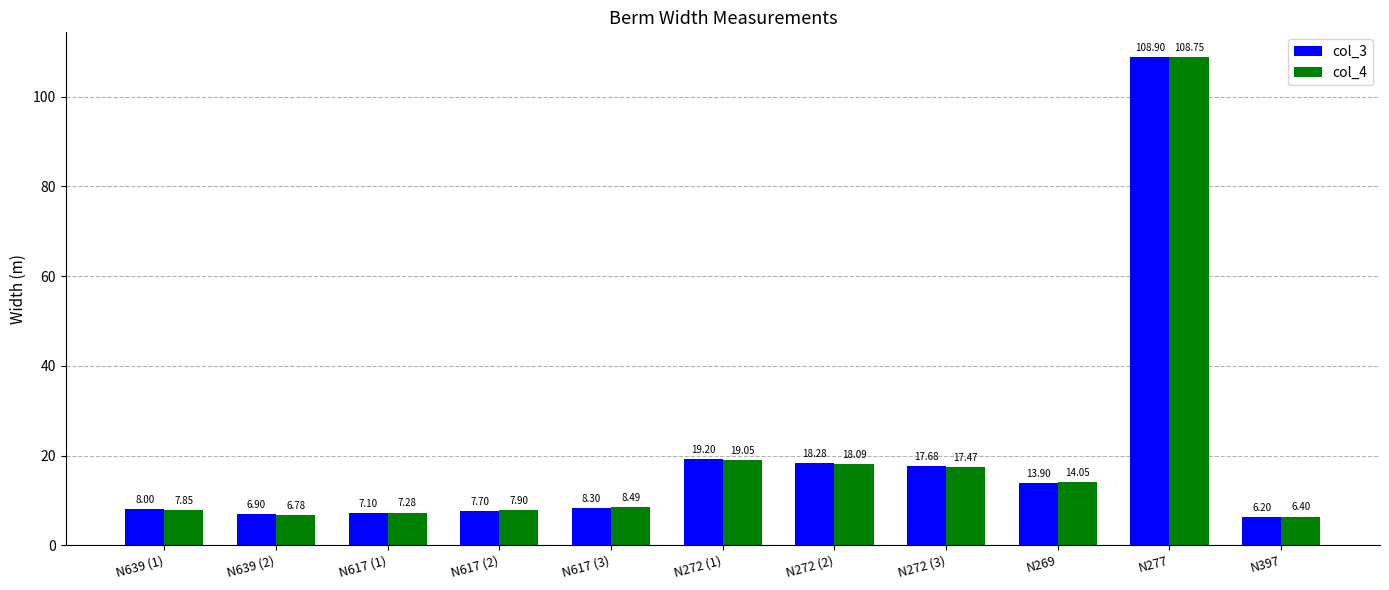

What is the sum of all col_3 values?

222.2